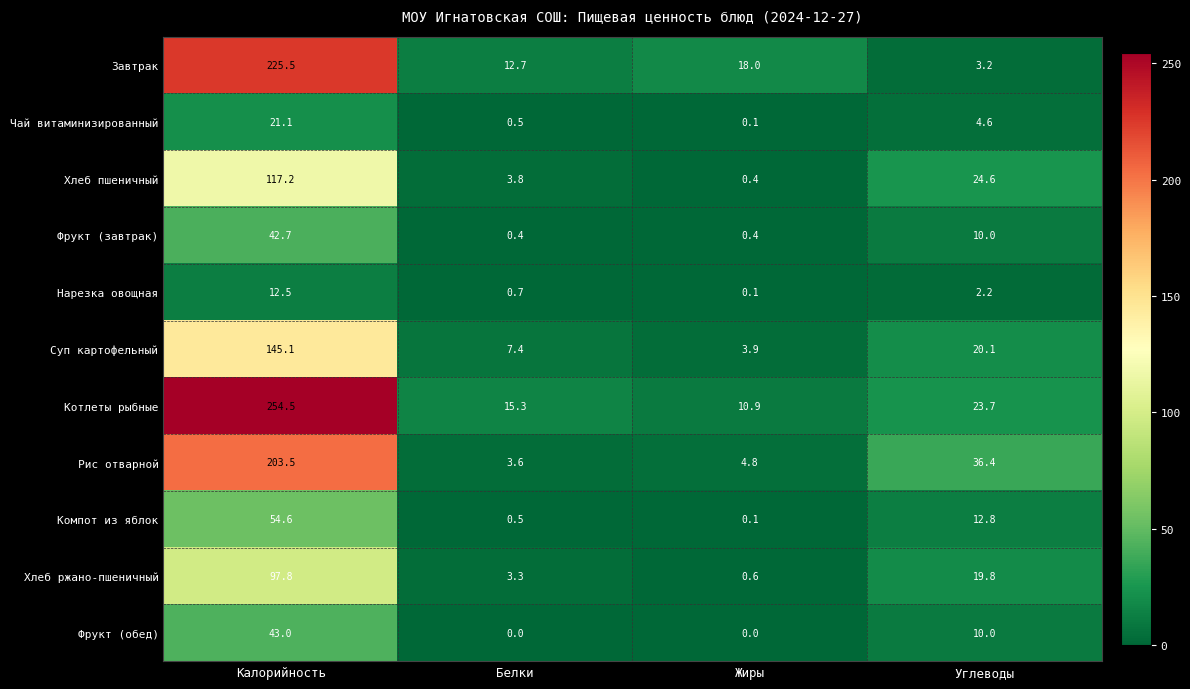

Count the number of data series in this chart.

11